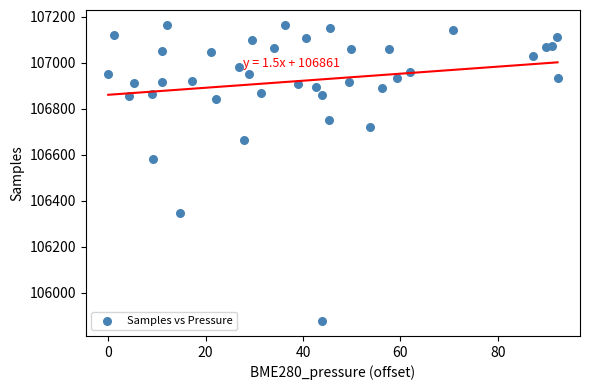

What is the range of Y values (max minus min)?

1289